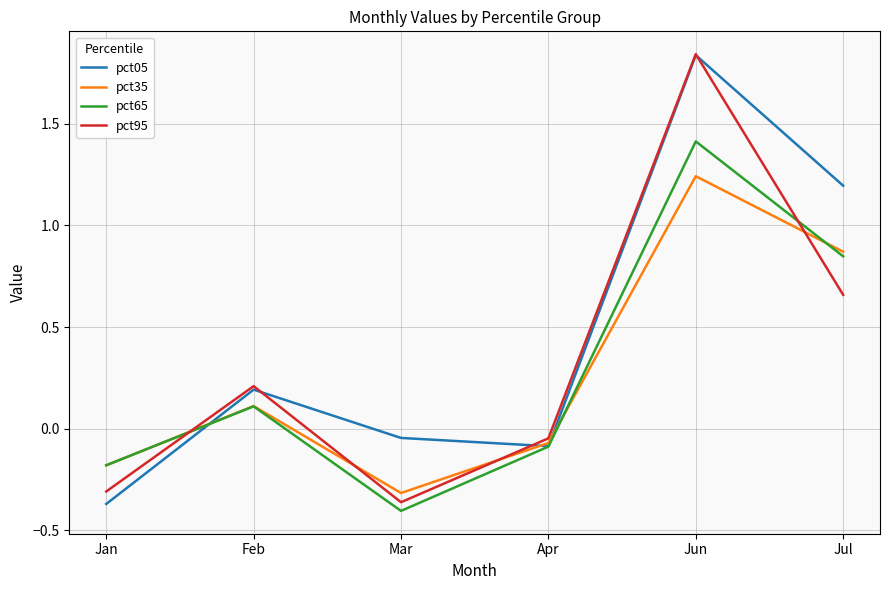

Which category has the highest value in the pct05 series?

Jun